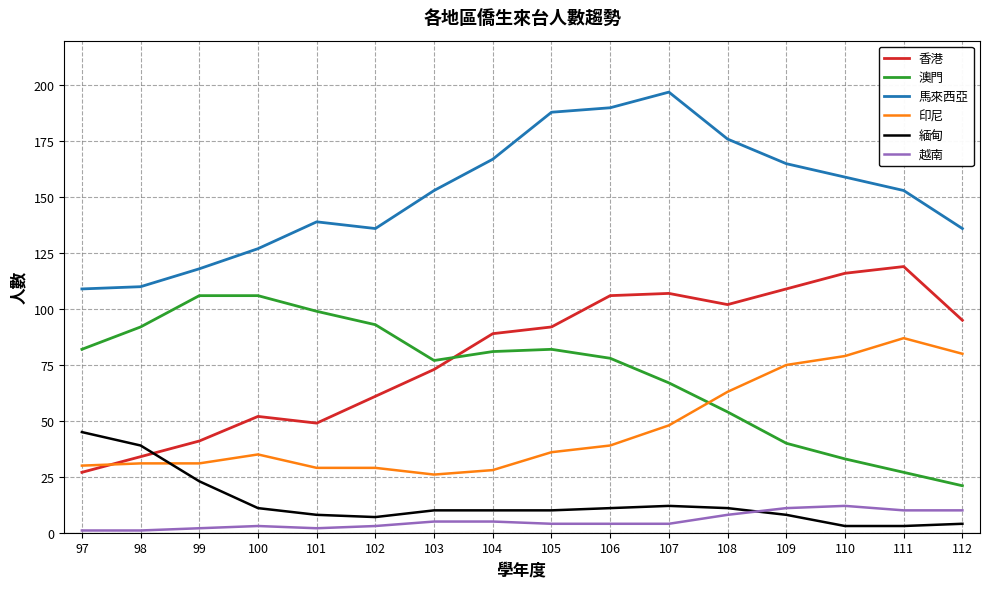

The value of 馬來西亞 at 112 is 229. True or false?

False